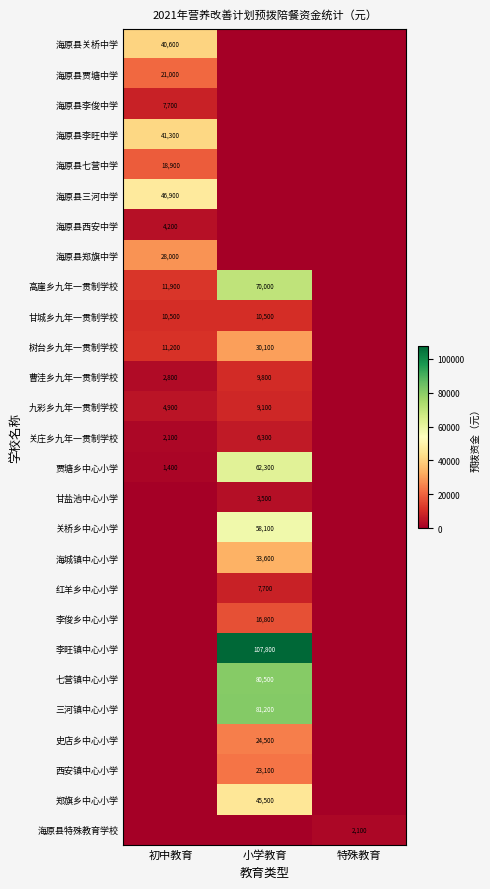

At how many categories does at least one series exceed 76817?

1